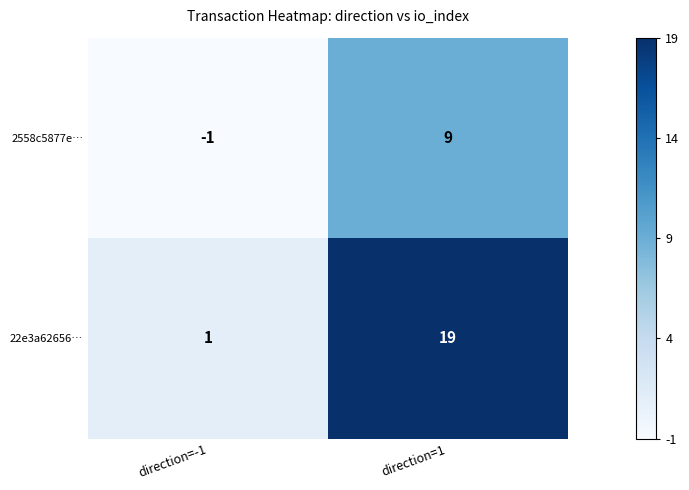

How many categories are shown in the chart?

2